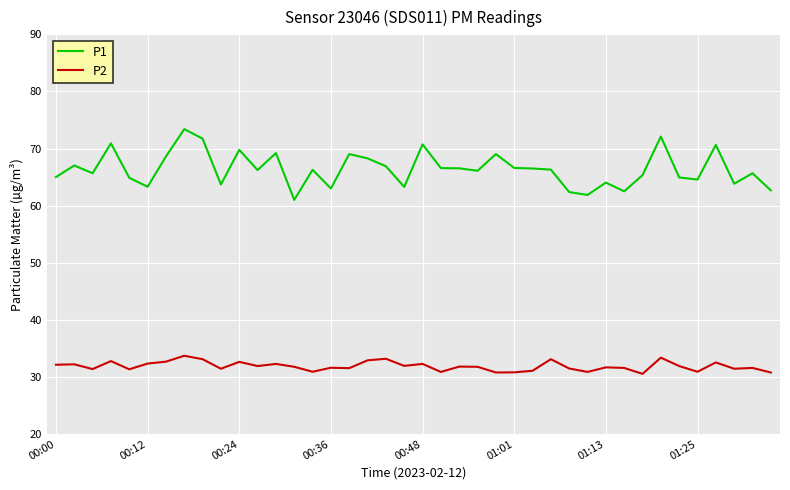

List the series in order of their overall mean, highest first.

P1, P2